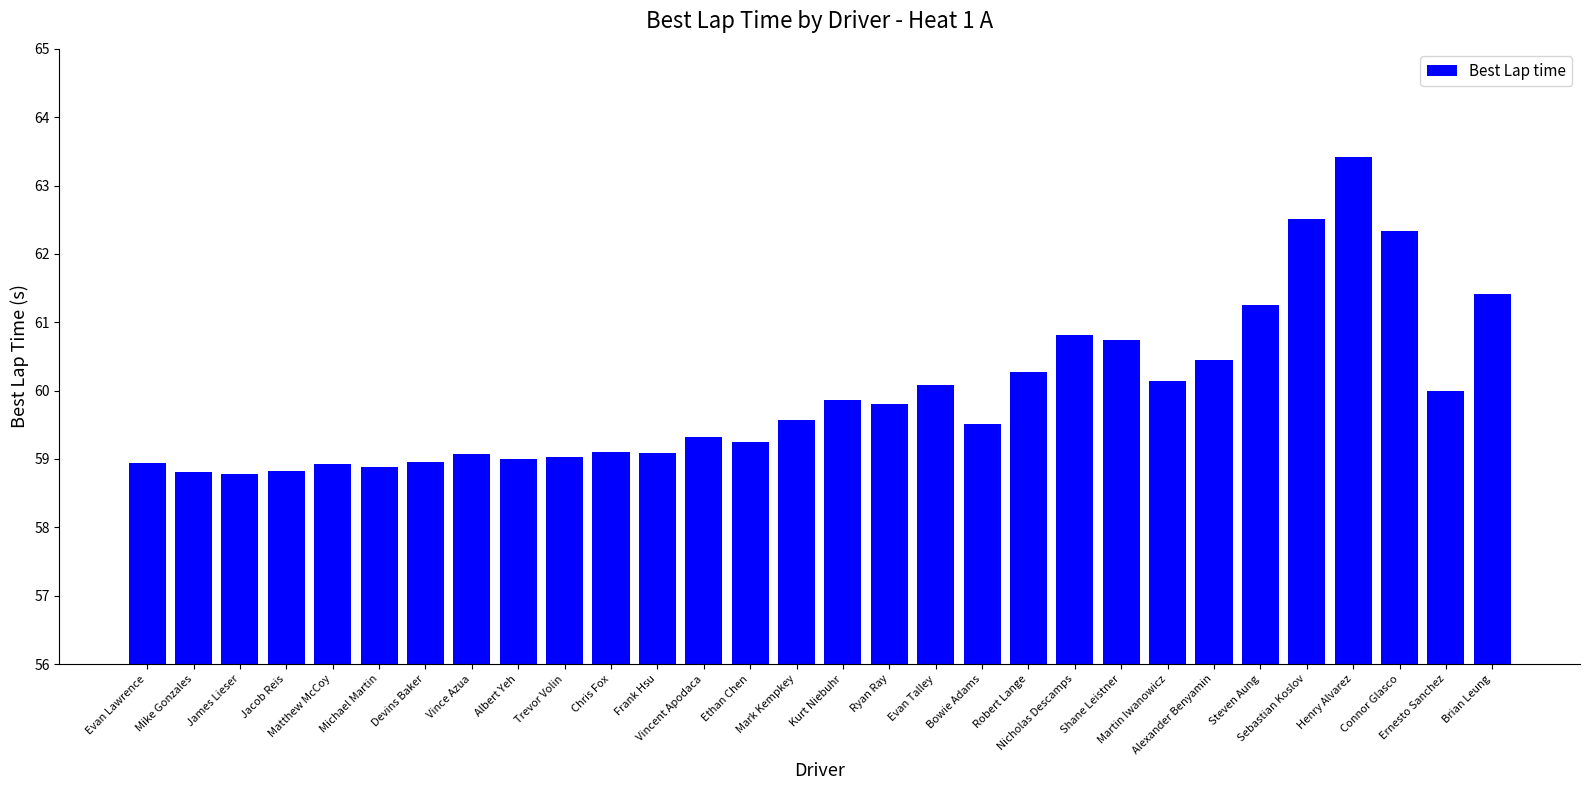

What is the greatest value displayed?

63.4